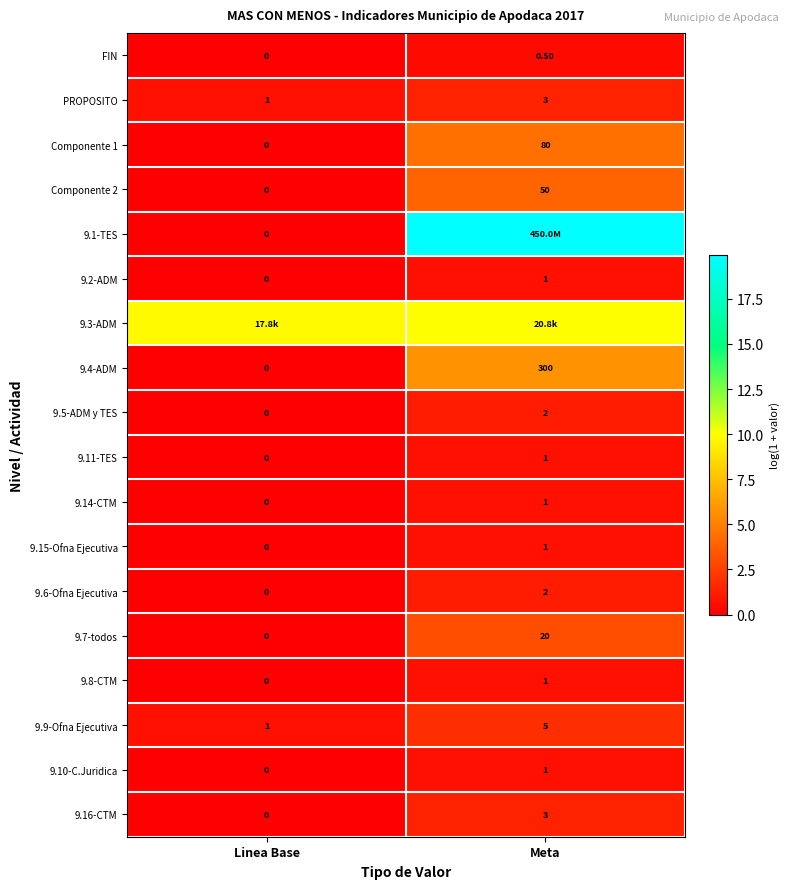

Which category has the highest value in the 9.15-Ofna Ejecutiva series?

Meta